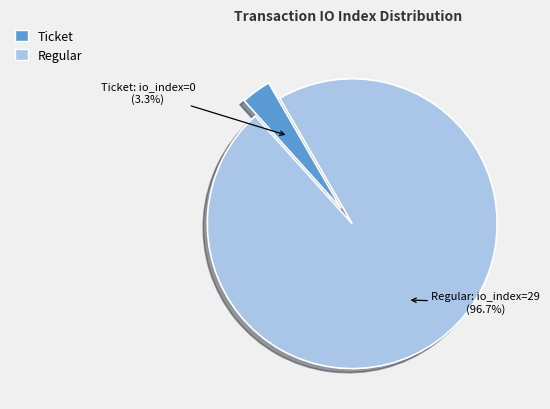

Is there any slice that represents more than half of the pie?

Yes